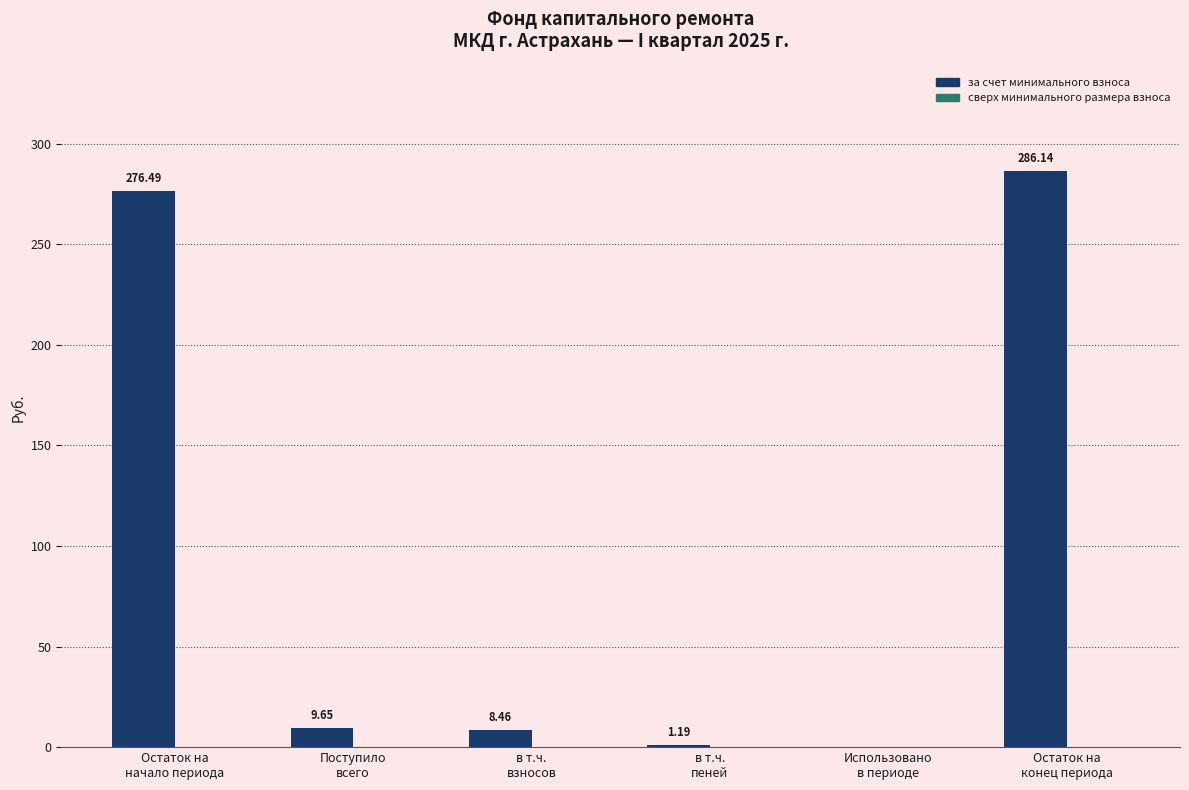

What is the sum of all values?

581.9